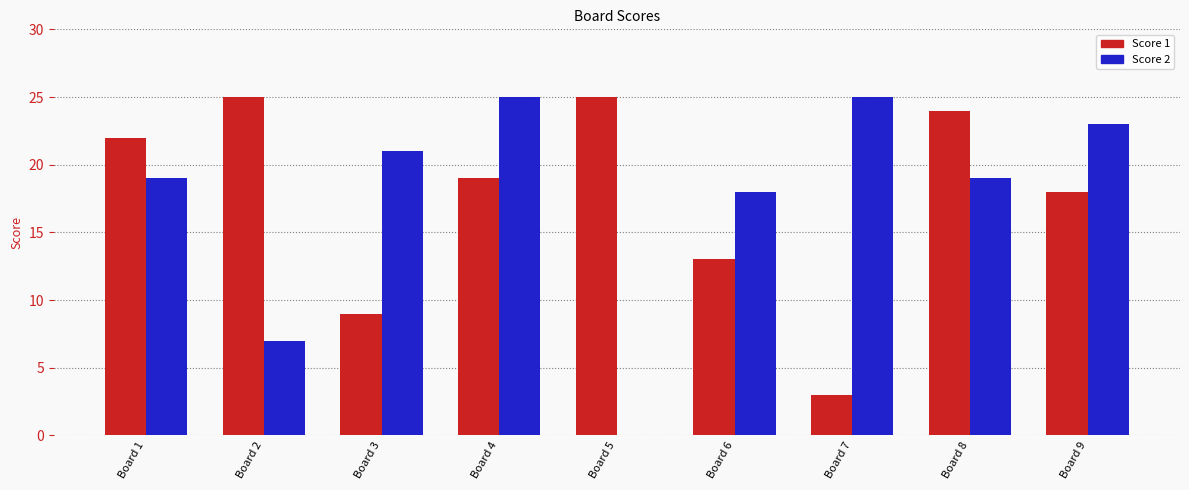

The value of Score 1 at Board 3 is 14. True or false?

False